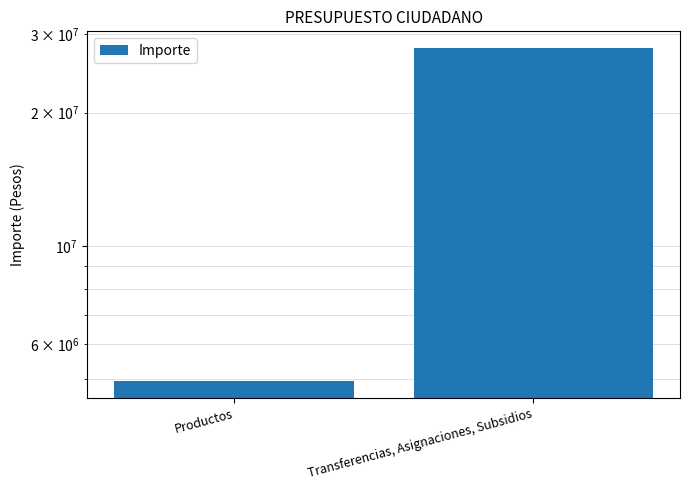

Does the chart contain stacked bars?

No